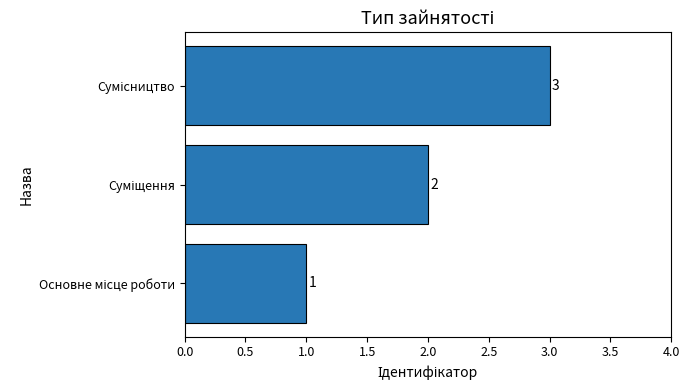

What is the smallest value displayed?

1